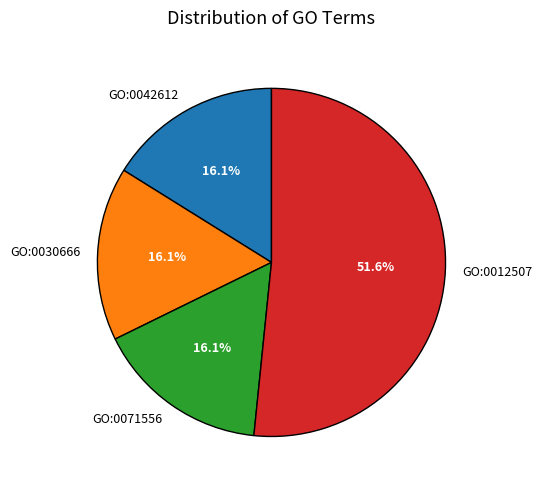

Does GO:0012507 account for over 50% of the chart?

Yes